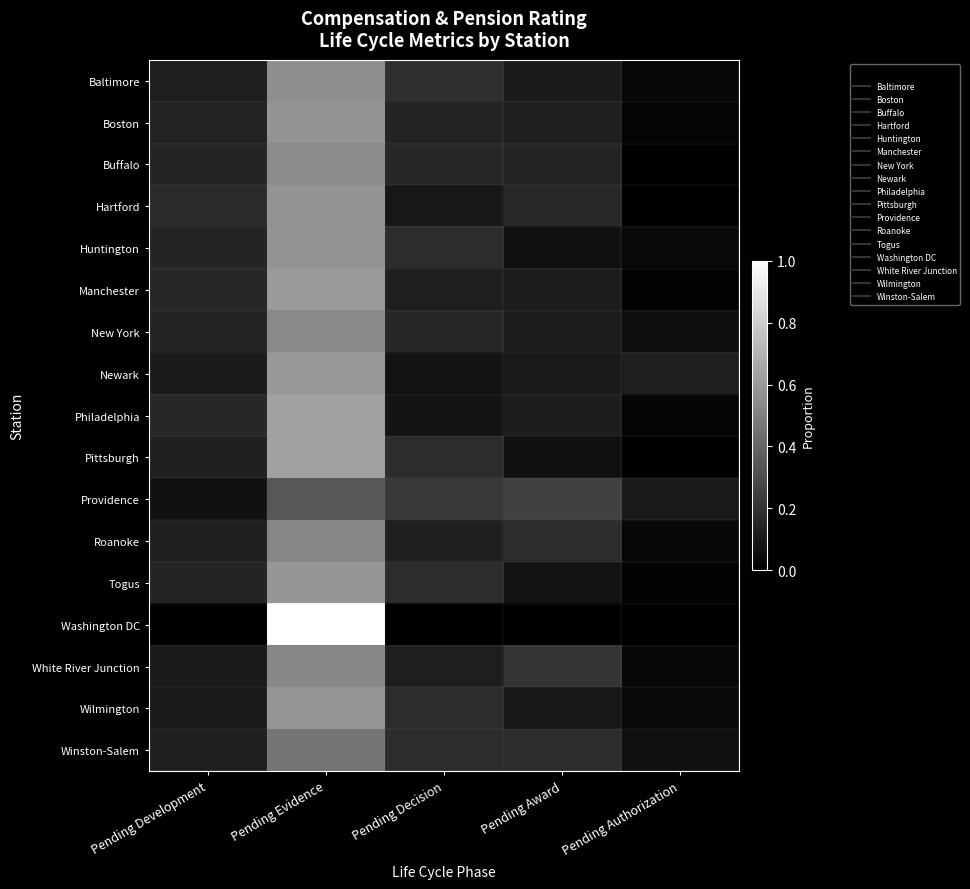

Reading right to left, extract all data points from this chart.

Baltimore: Pending Authorization=0.0	Pending Award=0.1	Pending Decision=0.2	Pending Evidence=0.6	Pending Development=0.1
Boston: Pending Authorization=0.0	Pending Award=0.1	Pending Decision=0.1	Pending Evidence=0.6	Pending Development=0.1
Buffalo: Pending Authorization=0.0	Pending Award=0.1	Pending Decision=0.2	Pending Evidence=0.5	Pending Development=0.1
Hartford: Pending Authorization=0.0	Pending Award=0.2	Pending Decision=0.1	Pending Evidence=0.6	Pending Development=0.2
Huntington: Pending Authorization=0.0	Pending Award=0.1	Pending Decision=0.2	Pending Evidence=0.6	Pending Development=0.1
Manchester: Pending Authorization=0.0	Pending Award=0.1	Pending Decision=0.1	Pending Evidence=0.6	Pending Development=0.2
New York: Pending Authorization=0.1	Pending Award=0.1	Pending Decision=0.2	Pending Evidence=0.5	Pending Development=0.1
Newark: Pending Authorization=0.1	Pending Award=0.1	Pending Decision=0.1	Pending Evidence=0.6	Pending Development=0.1
Philadelphia: Pending Authorization=0.0	Pending Award=0.1	Pending Decision=0.1	Pending Evidence=0.6	Pending Development=0.2
Pittsburgh: Pending Authorization=0.0	Pending Award=0.1	Pending Decision=0.2	Pending Evidence=0.6	Pending Development=0.1
Providence: Pending Authorization=0.1	Pending Award=0.3	Pending Decision=0.2	Pending Evidence=0.3	Pending Development=0.1
Roanoke: Pending Authorization=0.0	Pending Award=0.2	Pending Decision=0.1	Pending Evidence=0.5	Pending Development=0.1
Togus: Pending Authorization=0.0	Pending Award=0.1	Pending Decision=0.2	Pending Evidence=0.6	Pending Development=0.1
Washington DC: Pending Authorization=0.0	Pending Award=0.0	Pending Decision=0.0	Pending Evidence=1.0	Pending Development=0.0
White River Junction: Pending Authorization=0.0	Pending Award=0.2	Pending Decision=0.1	Pending Evidence=0.5	Pending Development=0.1
Wilmington: Pending Authorization=0.0	Pending Award=0.1	Pending Decision=0.2	Pending Evidence=0.6	Pending Development=0.1
Winston-Salem: Pending Authorization=0.1	Pending Award=0.2	Pending Decision=0.2	Pending Evidence=0.5	Pending Development=0.1